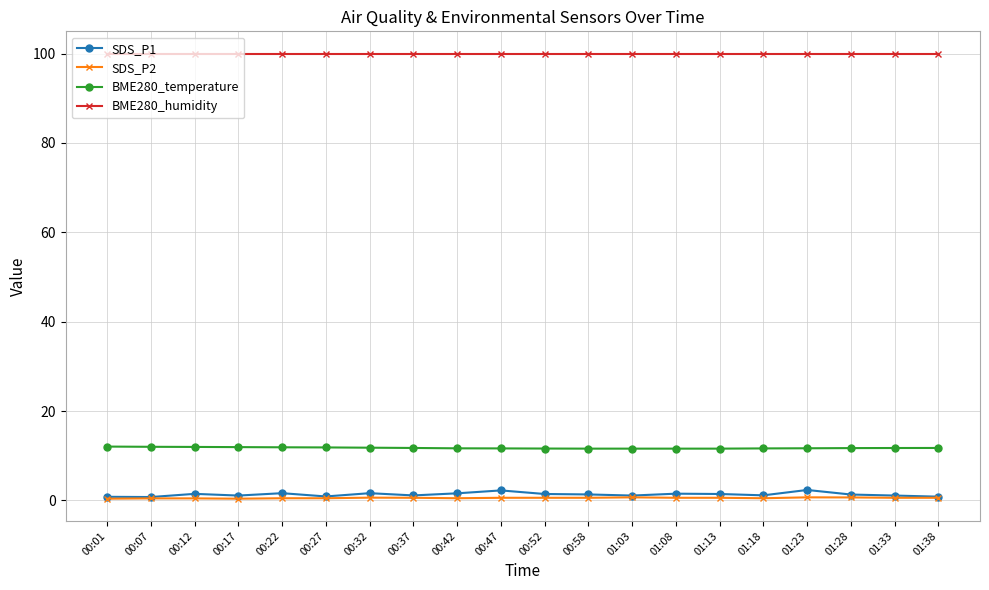

Which series has the widest spread of values?

SDS_P1